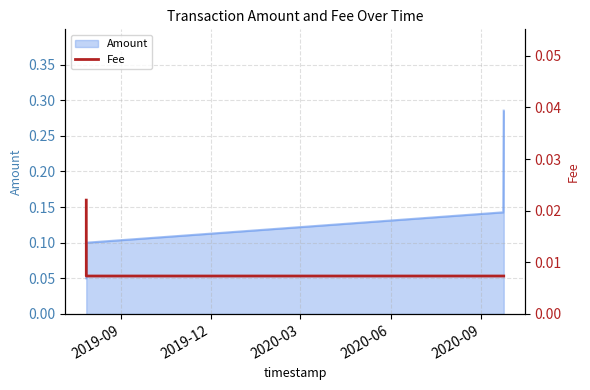

True or false: Amount has more than 0 points higher than both neighbors.

False